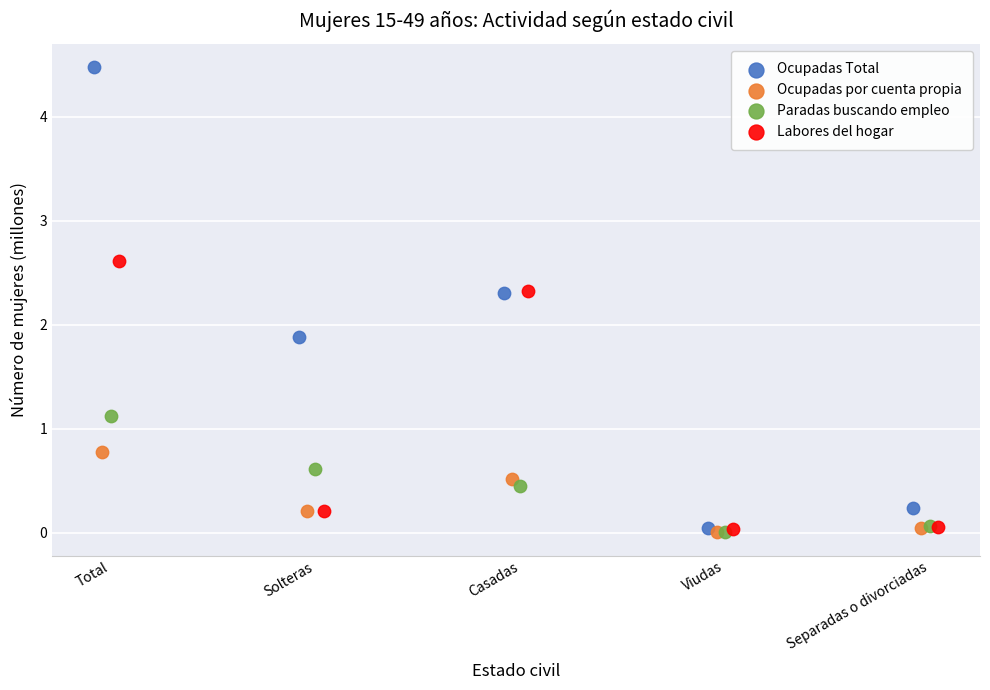

Which series has the largest Y range (max minus min)?

Ocupadas Total